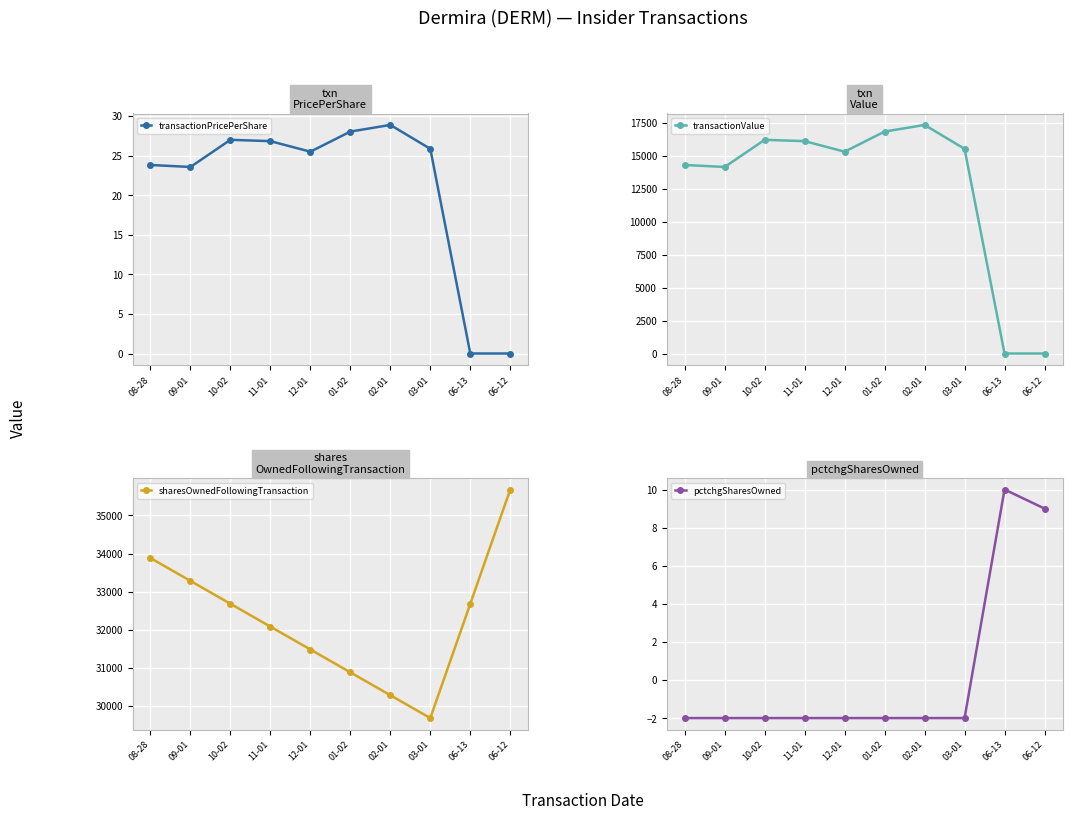

Rank the series by their maximum value, from lowest to highest.

pctchgSharesOwned, transactionPricePerShare, transactionValue, sharesOwnedFollowingTransaction